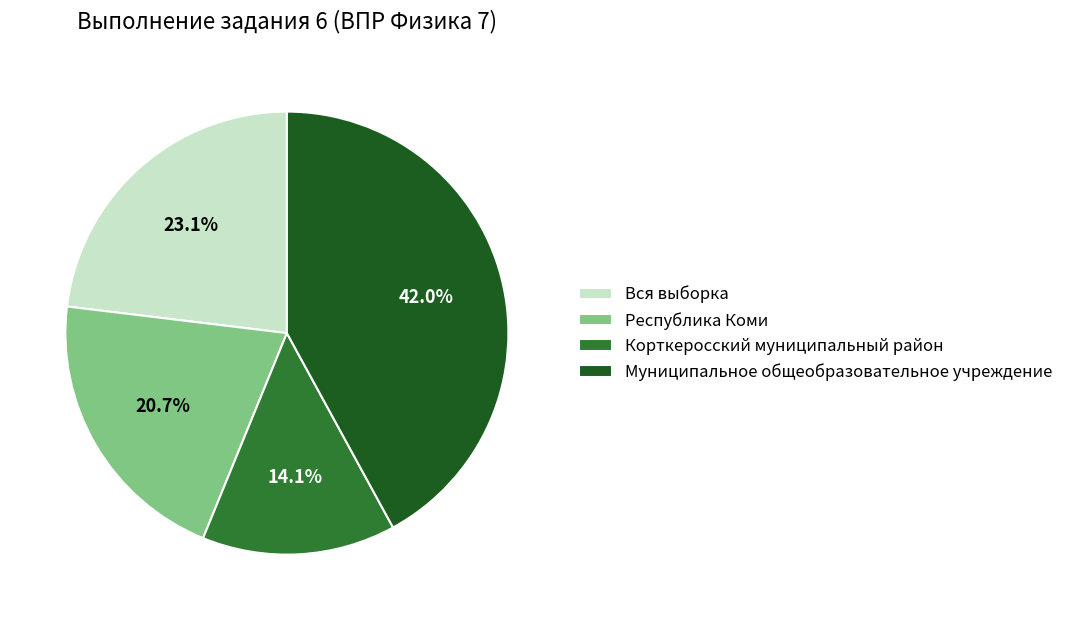

Does Вся выборка represent more than half of the total?

No